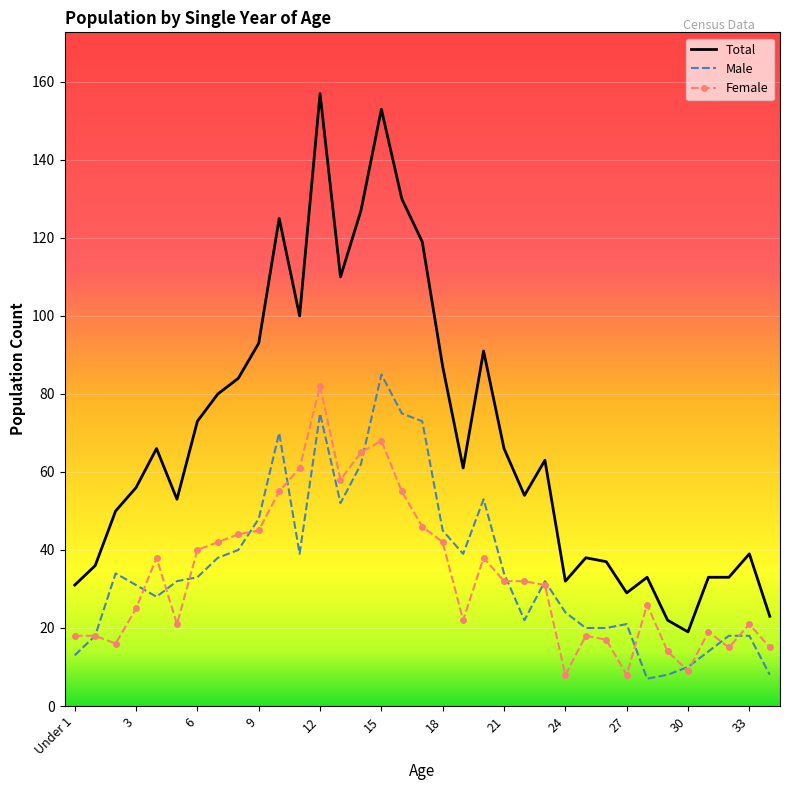

After their last crossing, which series has the higher values: Male or Female?

Female